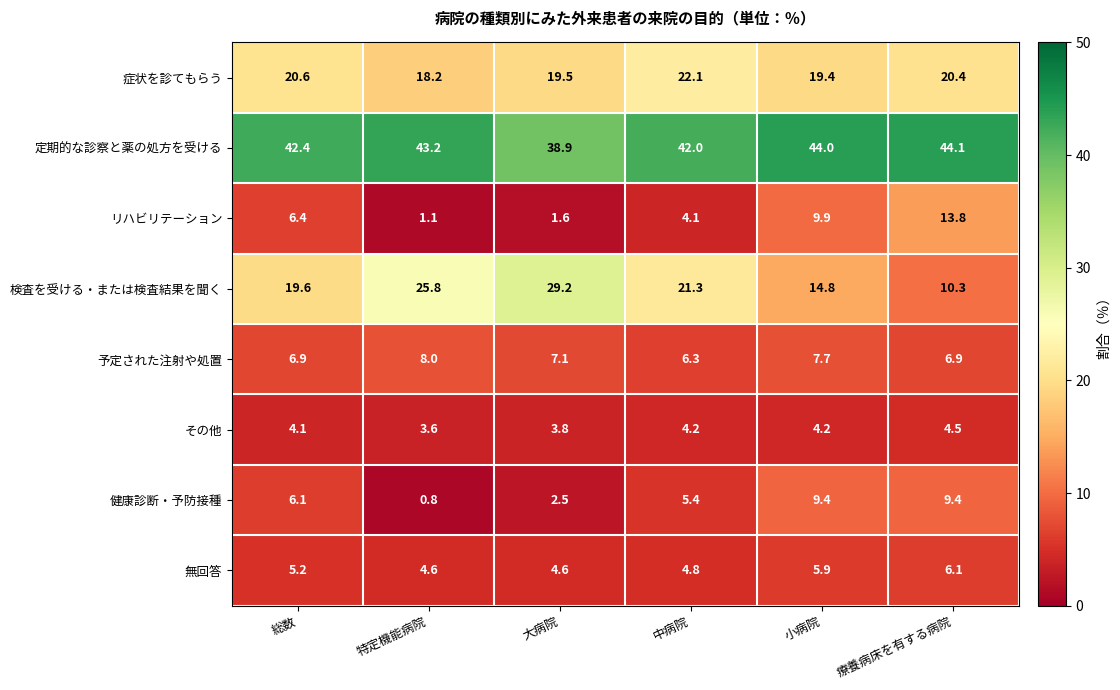

What is the sum of all 定期的な診察と薬の処方を受ける values?

254.6